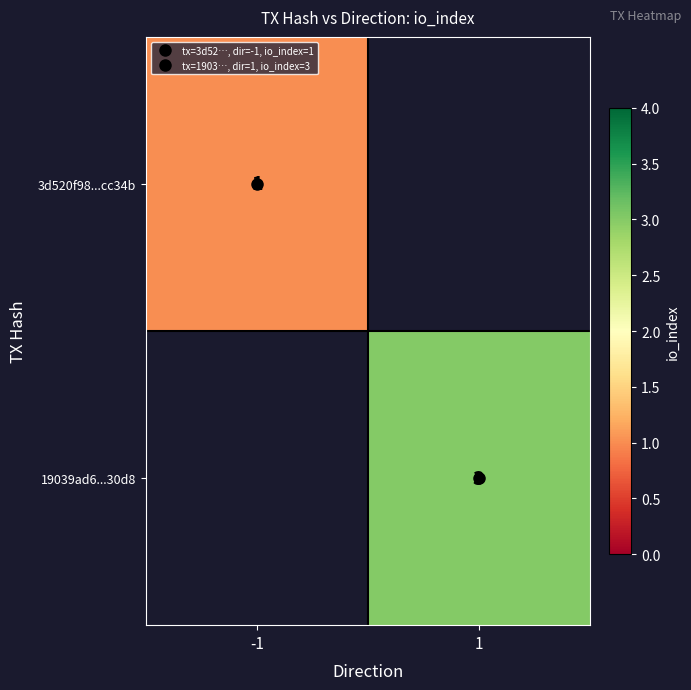

Which category has the highest value across all series?

1